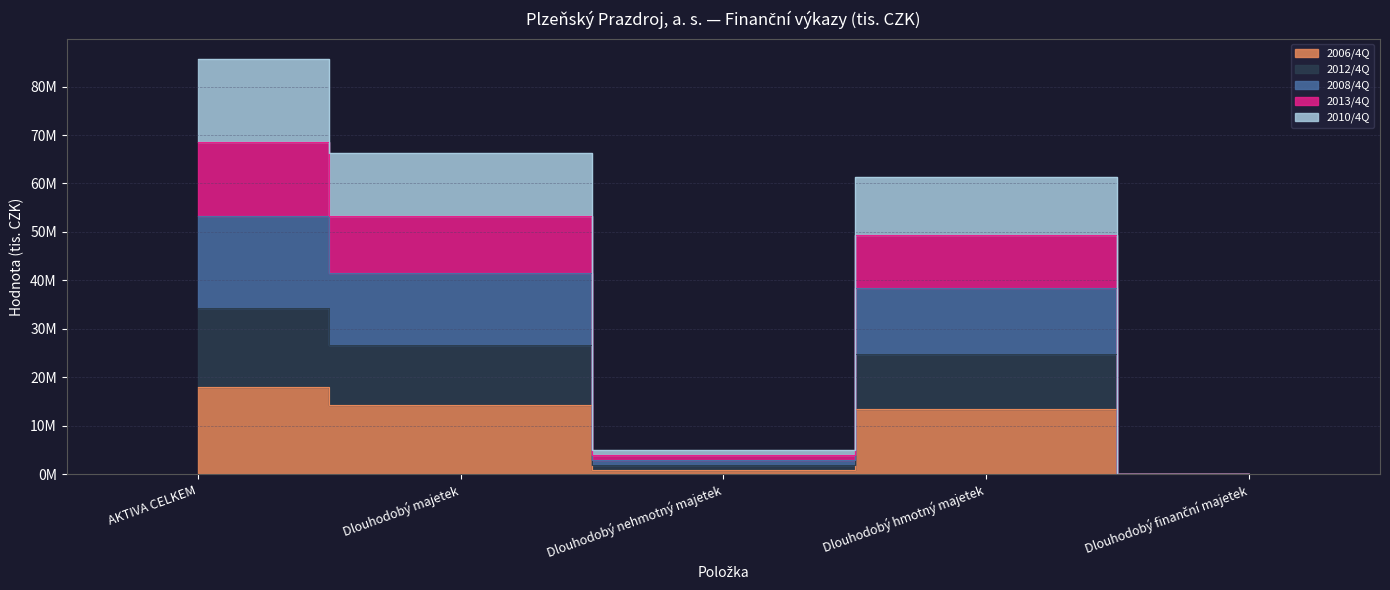

What is the maximum value for 2006/4Q?

18041197